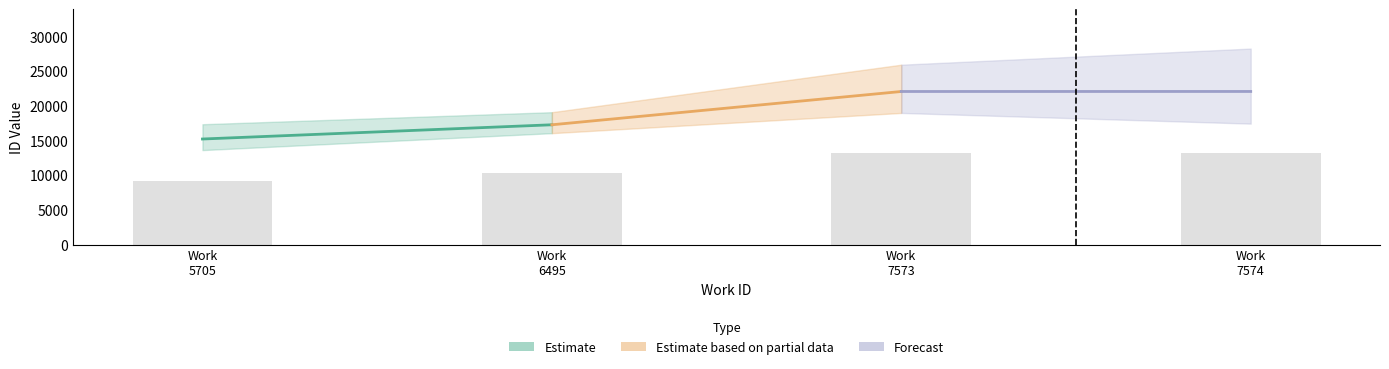

How many series are shown in this chart?

1